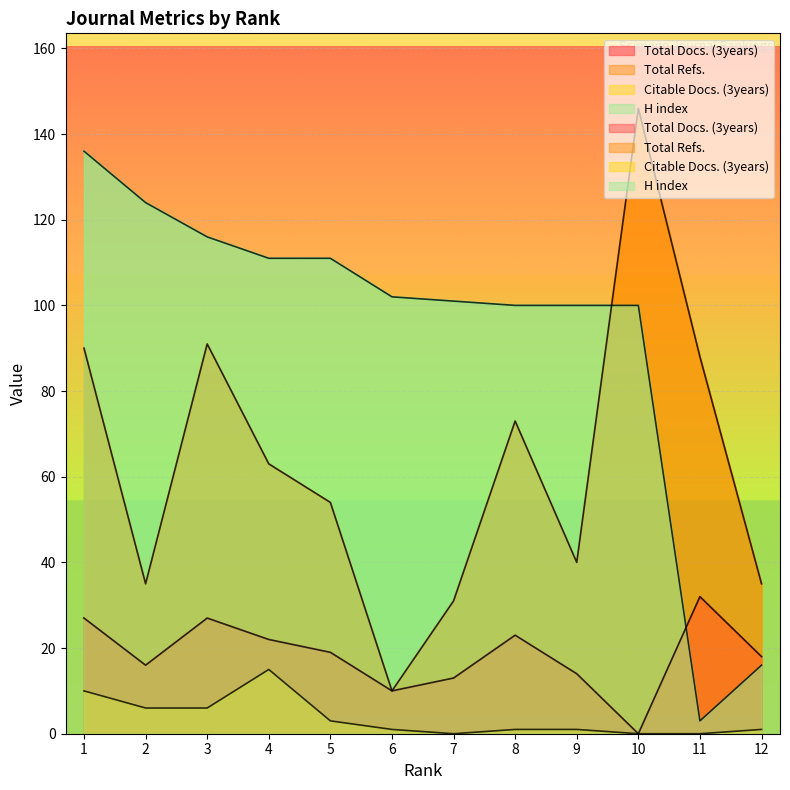

What are all the series names shown in the legend?

Total Docs. (3years), Total Refs., Citable Docs. (3years), H index